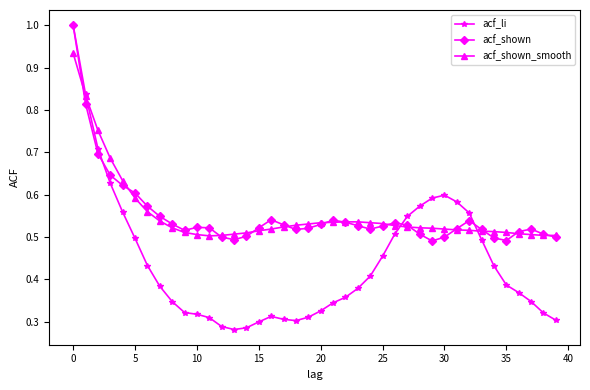

What is the sum of all acf_shown_smooth values?

22.1